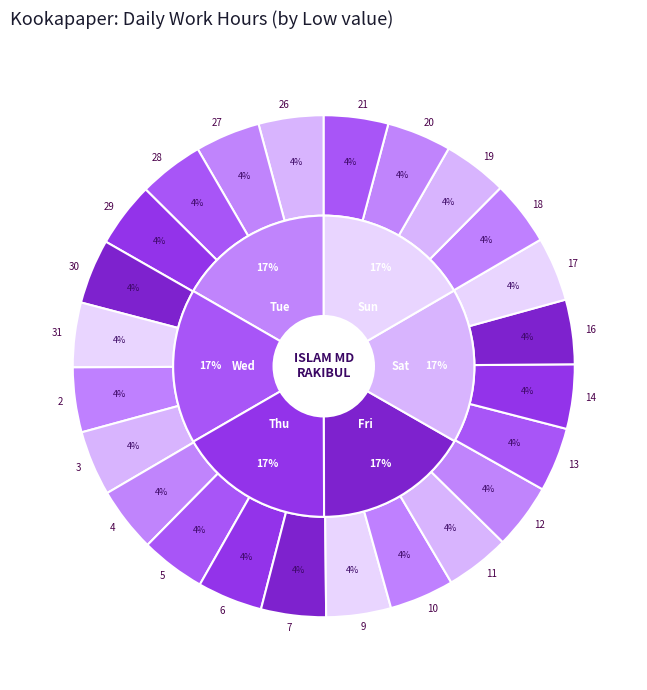

Count the number of slices in the pie.

24